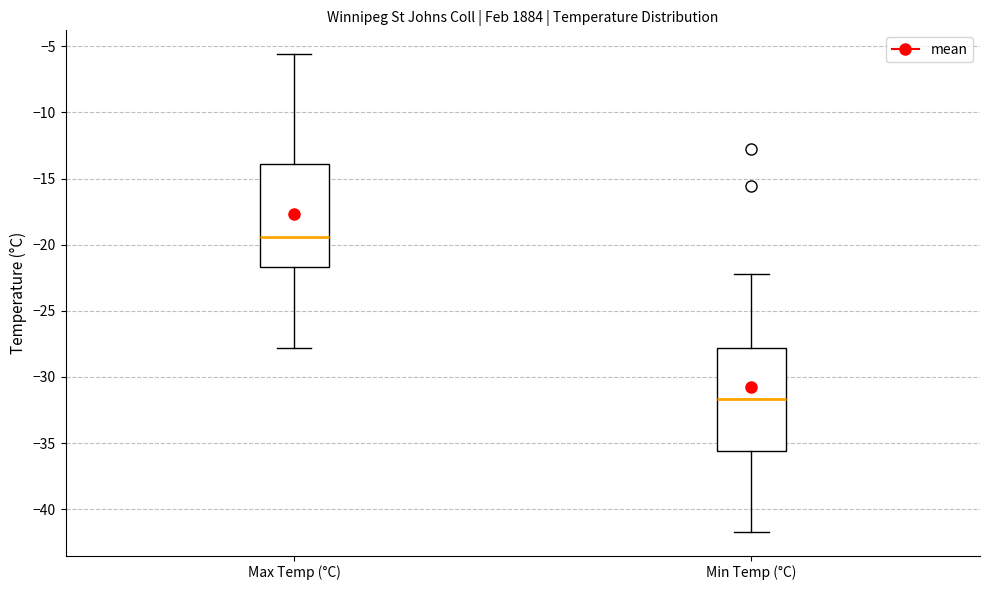

Reading left to right, read every box against the y-axis: the position of its median line, the range the box covers, and the ends of its whiskers. The values are not printed on the chart, so give them approximately, as read against the axis.

Max Temp (°C): median -19.5, box -21.5 to -14.0, whiskers -28.0 to -5.5
Min Temp (°C): median -31.5, box -35.5 to -28.0, whiskers -41.5 to -22.0